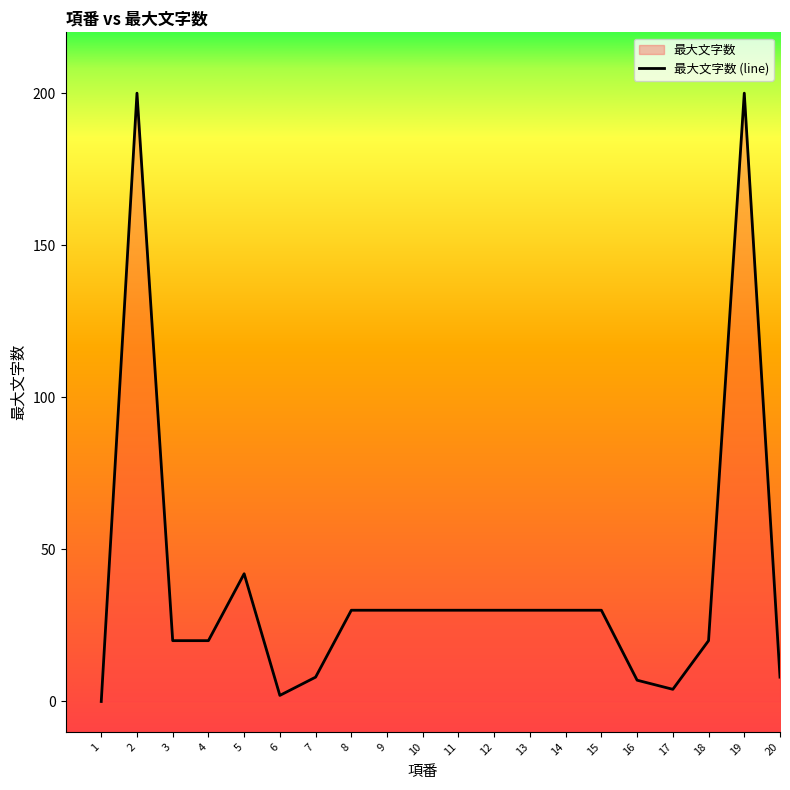

Which has a higher value, 1 or 3?

3